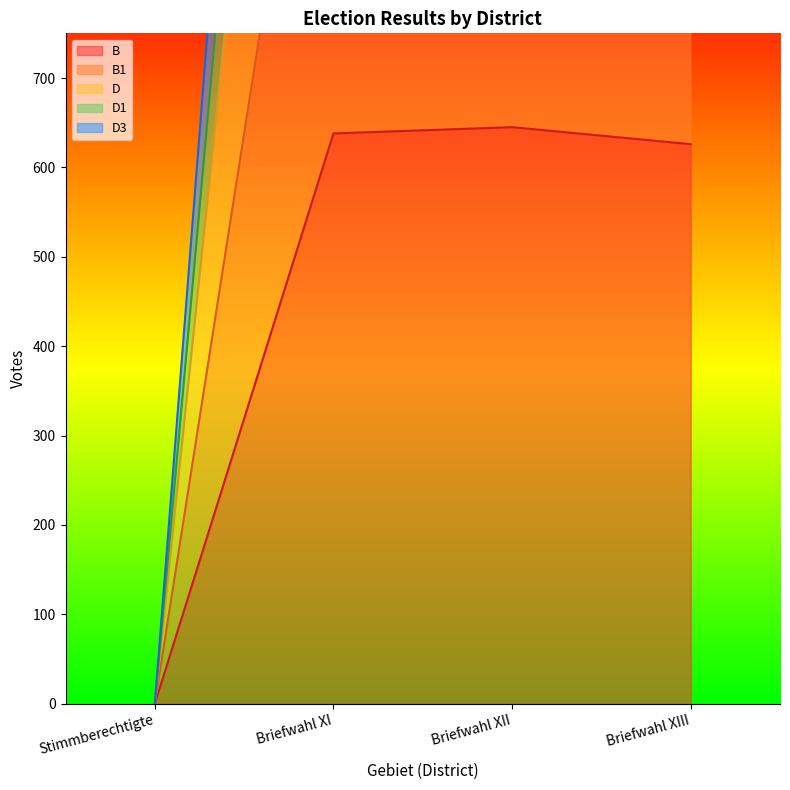

What is the sum of all D1 values?

6670